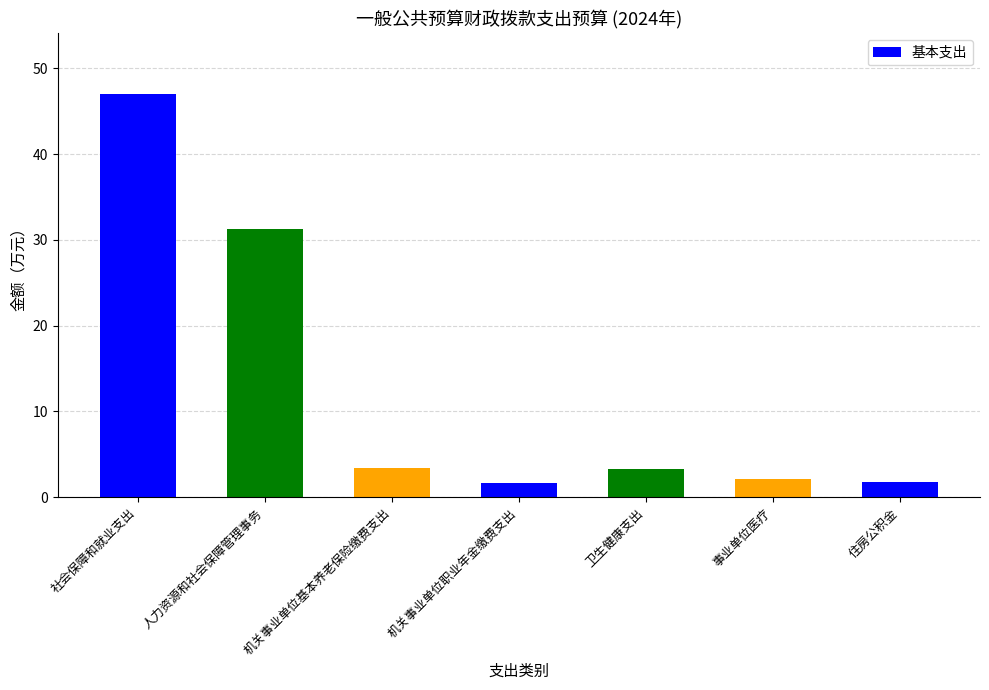

The chart shows a value of 1.8 at 住房公积金. True or false?

True